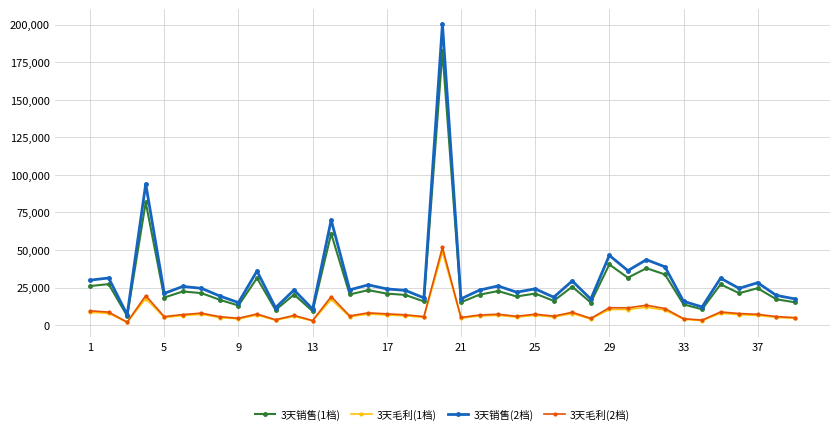

Which series has the largest total across all categories?

3天销售(2档)